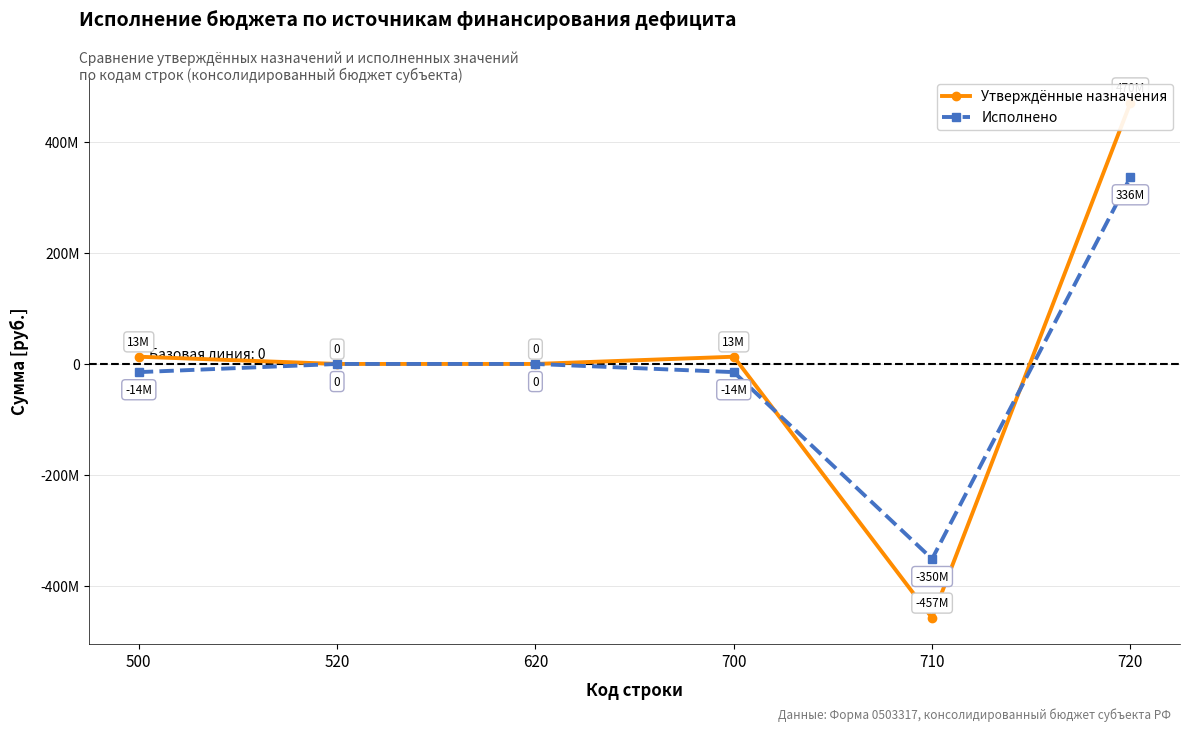

Which category has the highest value in the Утверждённые назначения series?

720